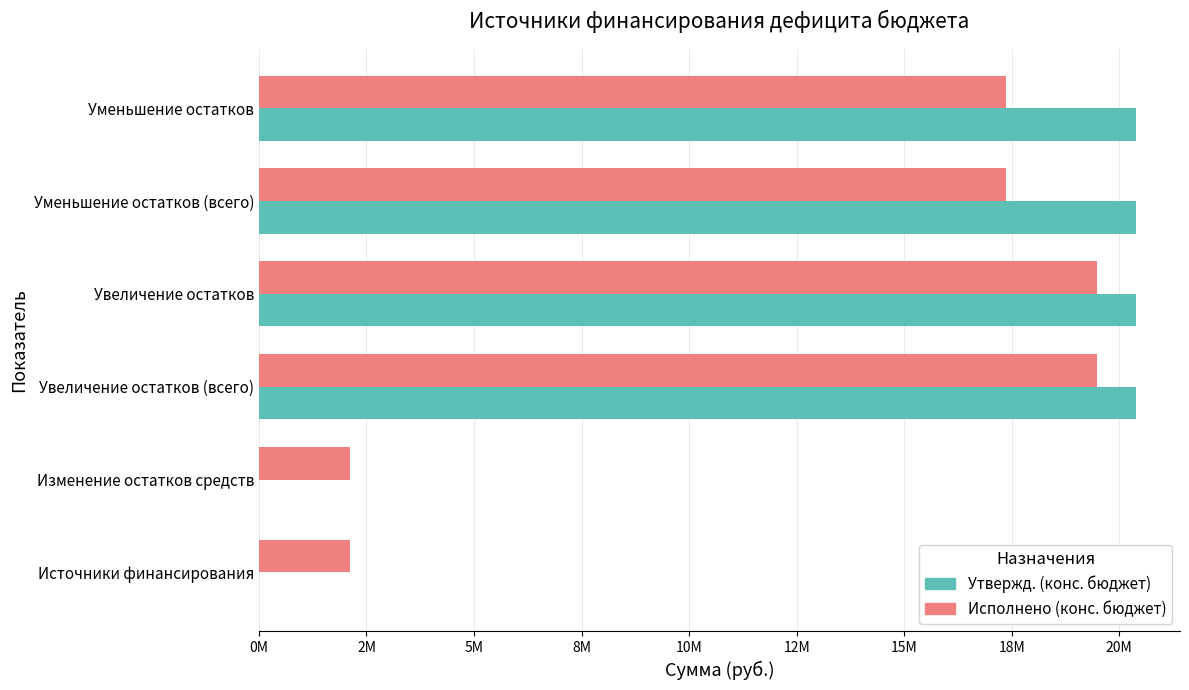

What are all the series names shown in the legend?

Утвержд. (конс. бюджет), Исполнено (конс. бюджет)